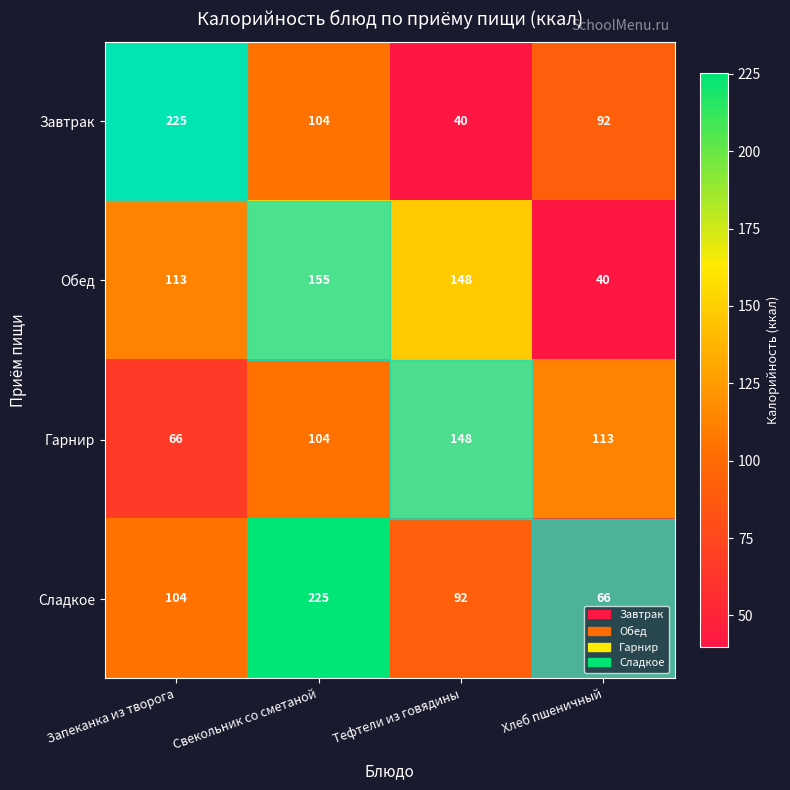

Which series has the largest total across all categories?

Сладкое